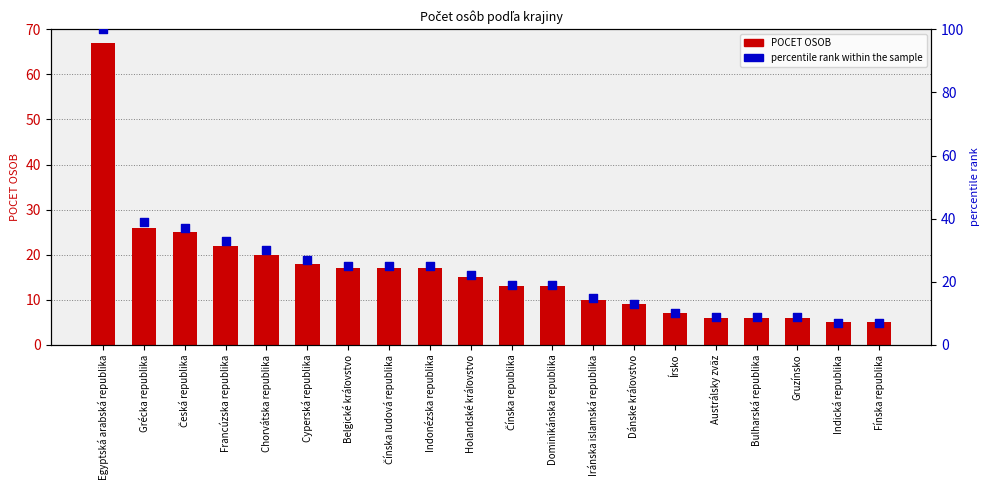

At how many categories does at least one series exceed 26?

6